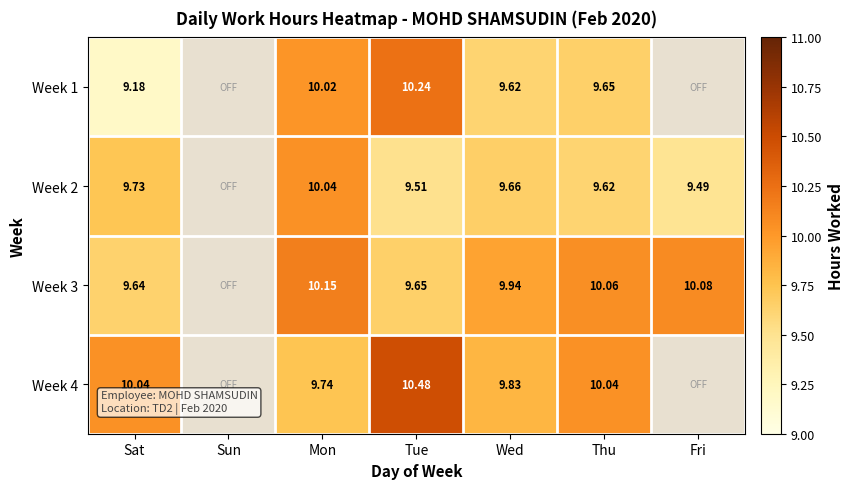

Between Tue and Mon, which is larger?

Tue